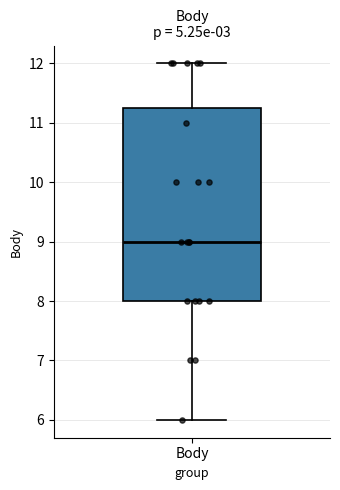

Read this box plot against the y-axis: the position of the median line, the range covered by the box, and the ends of both whiskers. The values are not printed on the chart, so give them approximately, as read against the axis.

median 9.0, box 8.0 to 11.3, whiskers 6.0 to 12.0